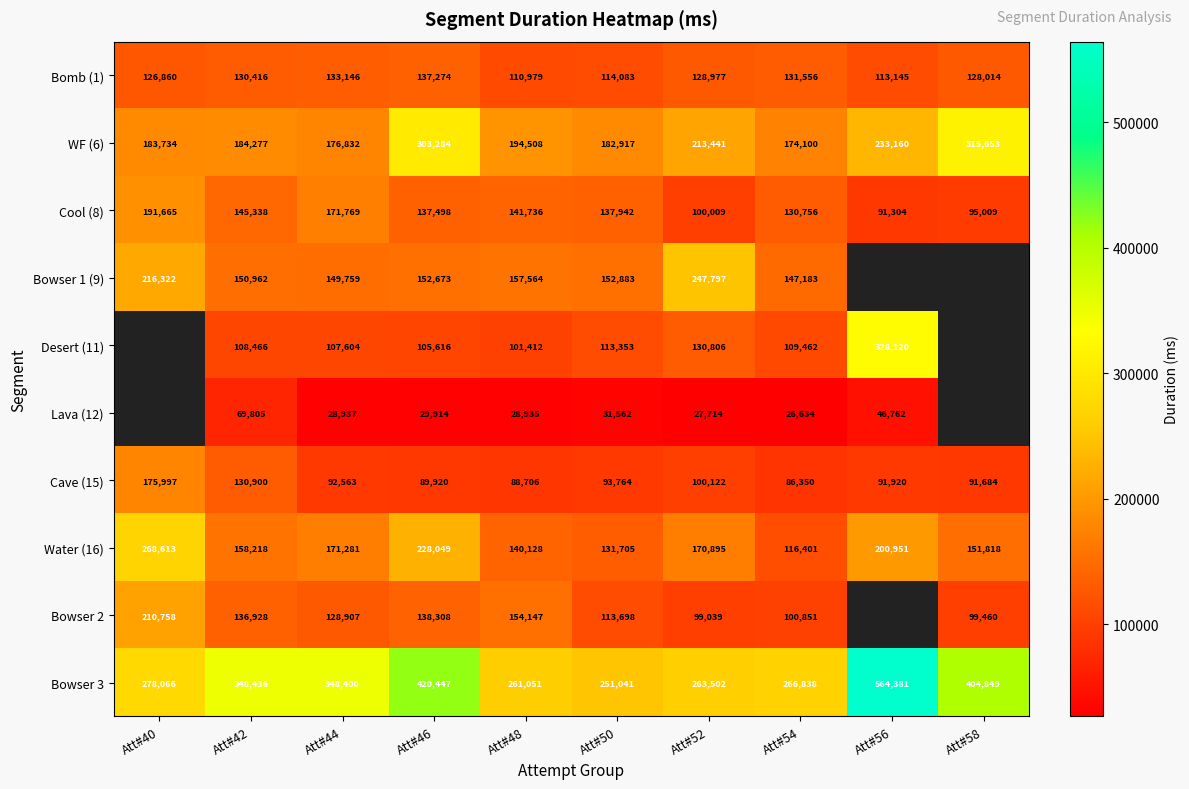

At Att#52, list the series in order from smallest to largest.

Lava (12), Bowser 2, Cool (8), Cave (15), Bomb (1), Desert (11), Water (16), WF (6), Bowser 1 (9), Bowser 3